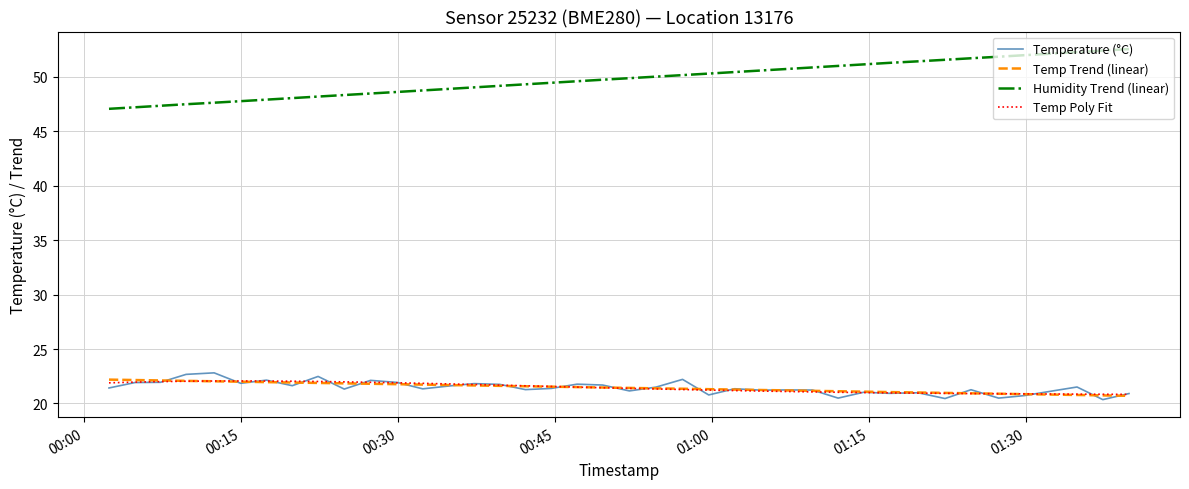

What is the maximum value for Temperature (°C)?

22.8